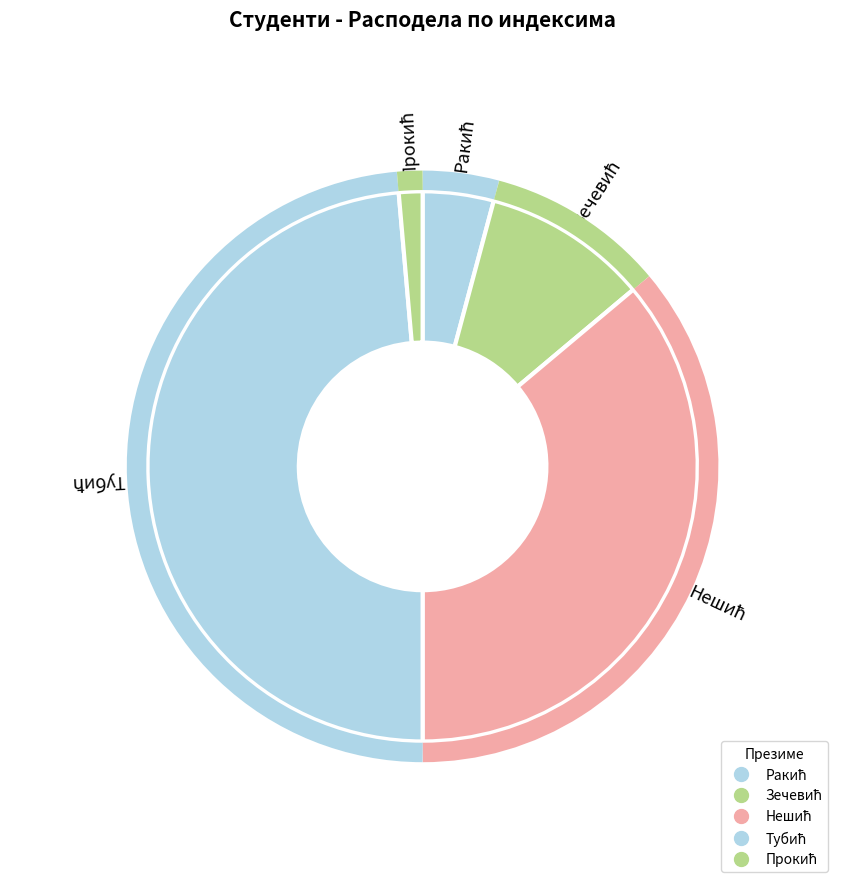

To the nearest percent, what is the combined percentage of Прокић and Ракић?

6%